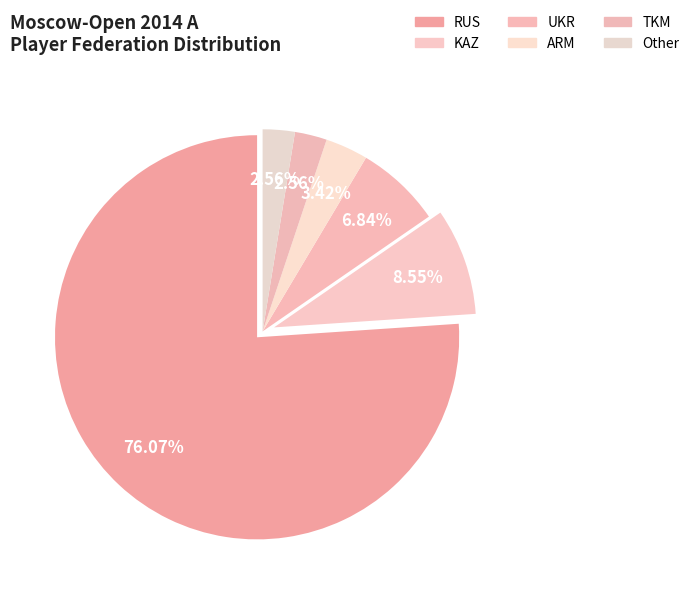

What percentage is NOT represented by UKR?

93.2%